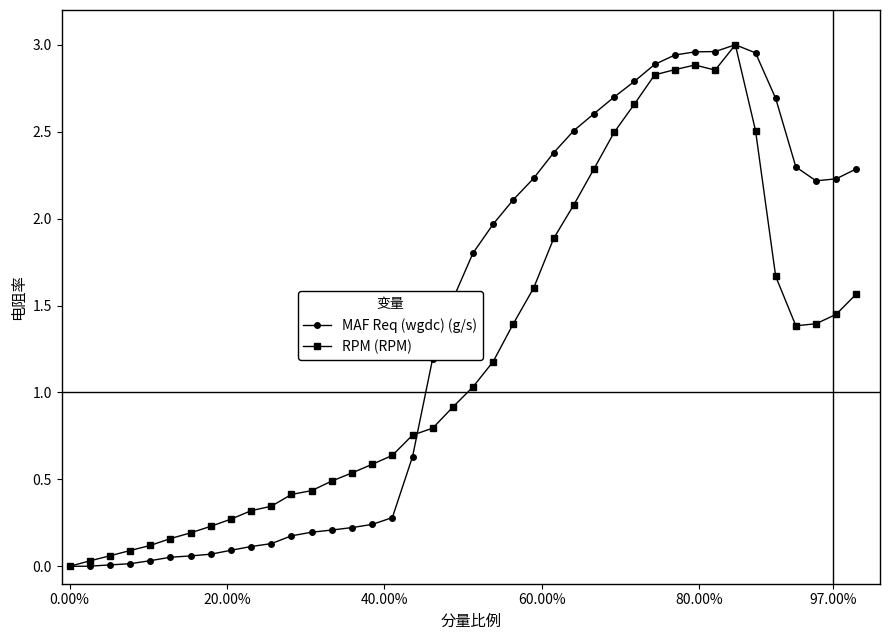

What is the value of the MAF Req (wgdc) (g/s) point at the 29th from the left?

2.8